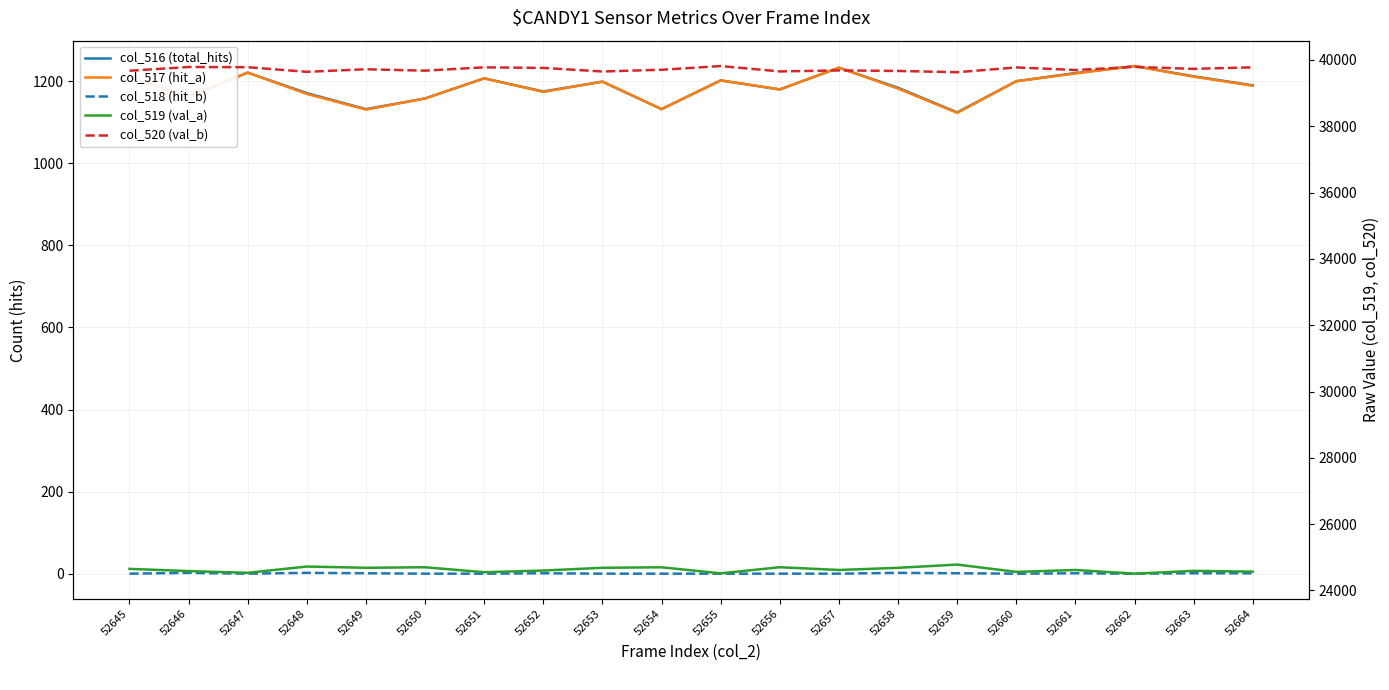

Which series has the largest total across all categories?

col_520 (val_b)